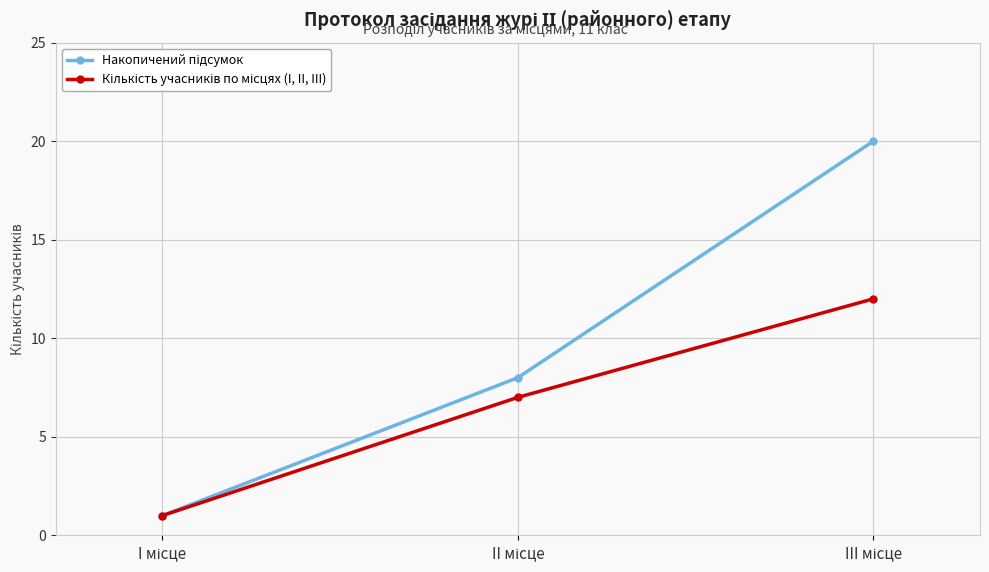

How many distinct data groups are displayed?

2